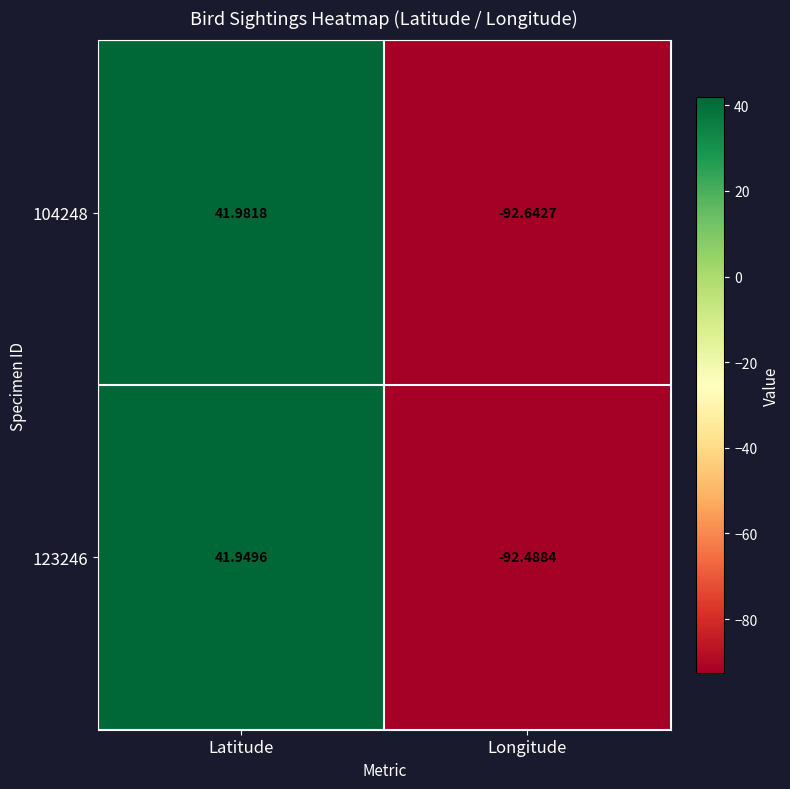

Which series has the largest range (max minus min)?

104248